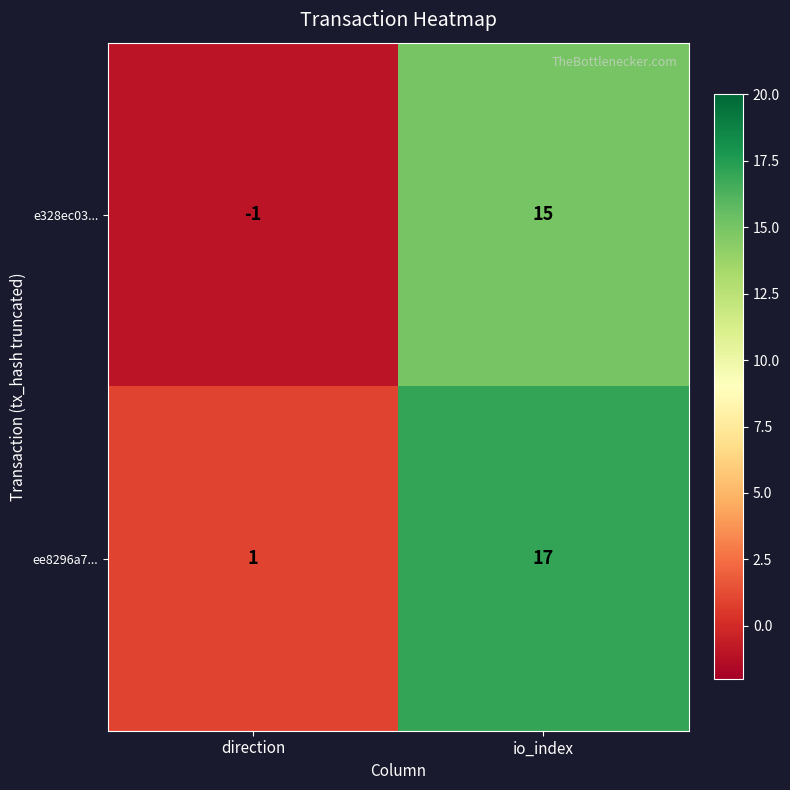

Which has a higher value, io_index or direction?

io_index